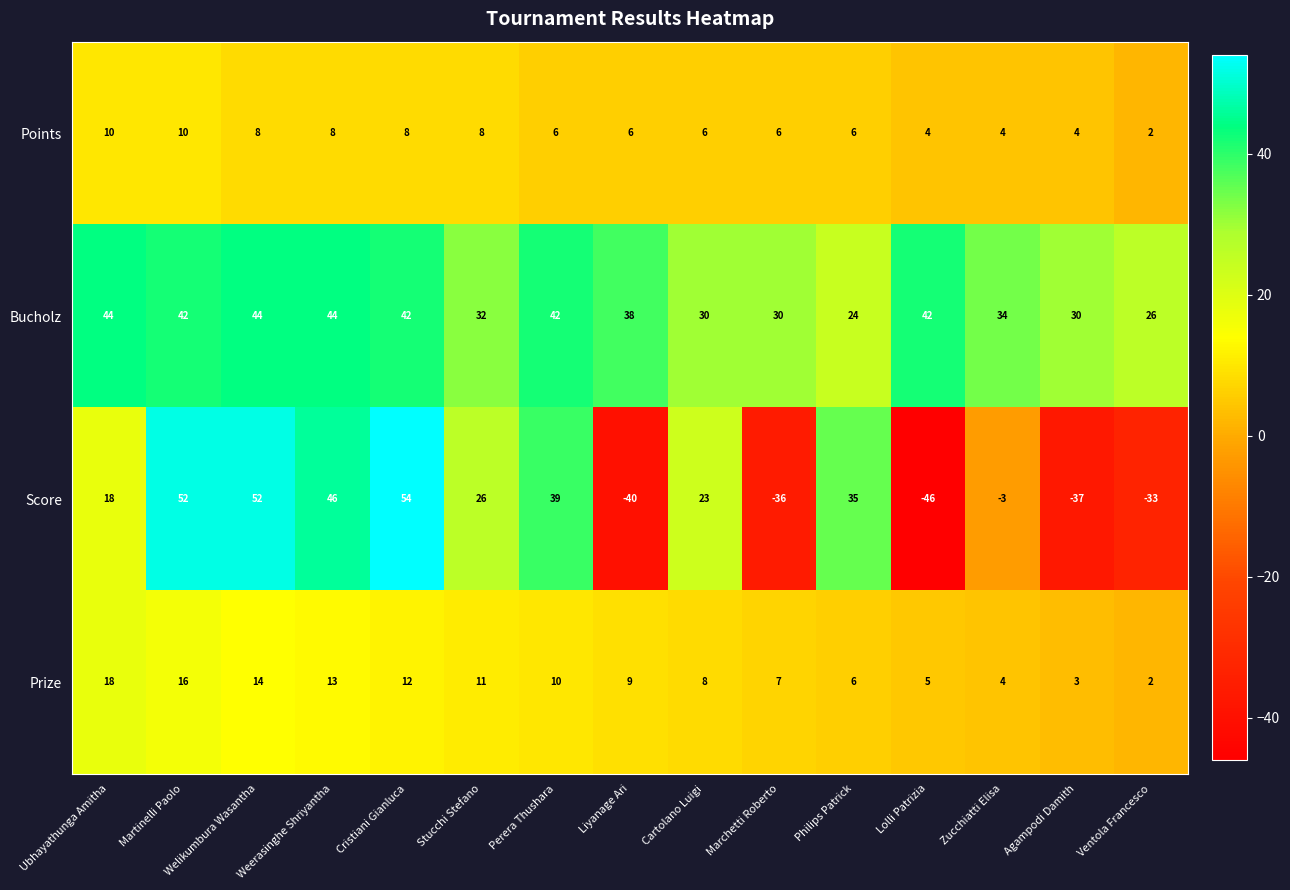

Where does the Prize series first go above 9?

Ubhayathunga Amitha